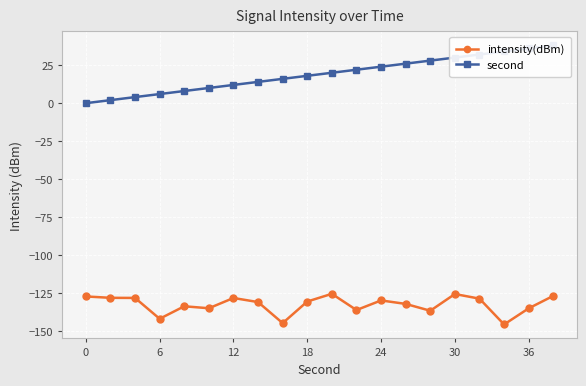

True or false: second has more than 2 interior local peaks.

False